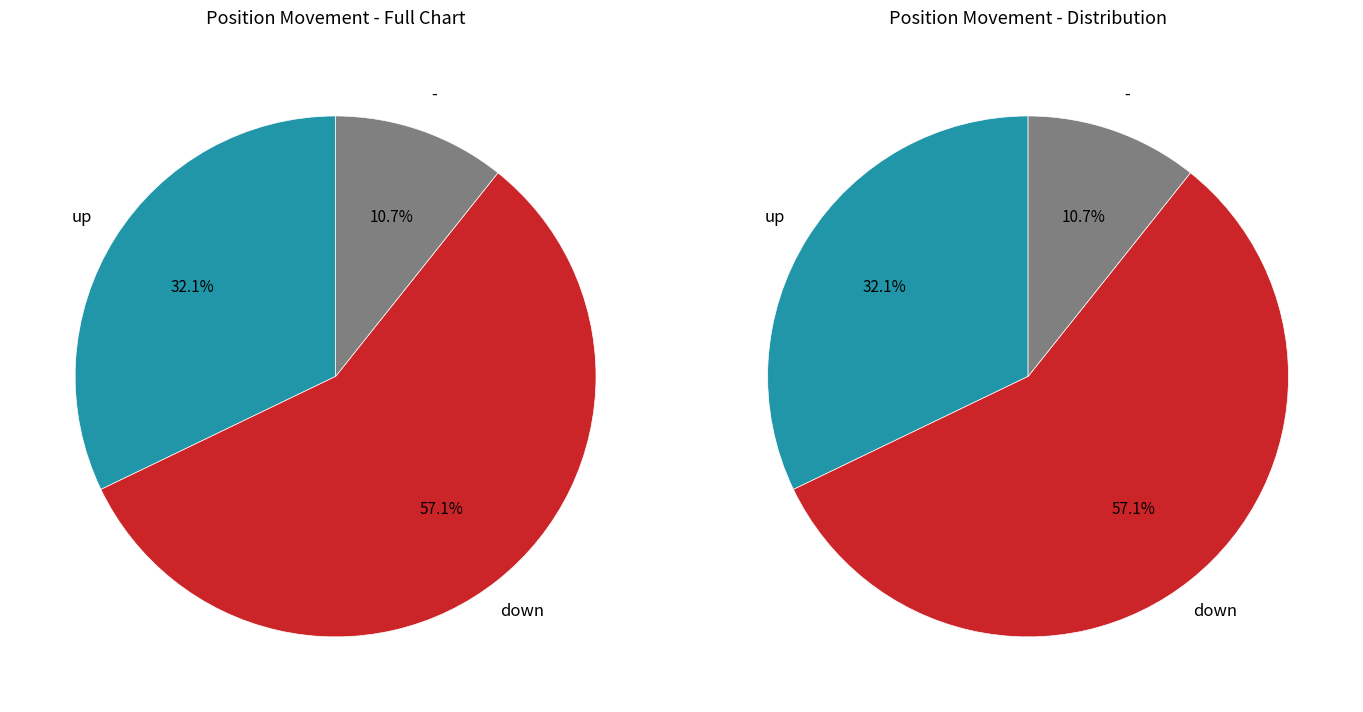

What percentage is the up slice, to the nearest percent?

32%